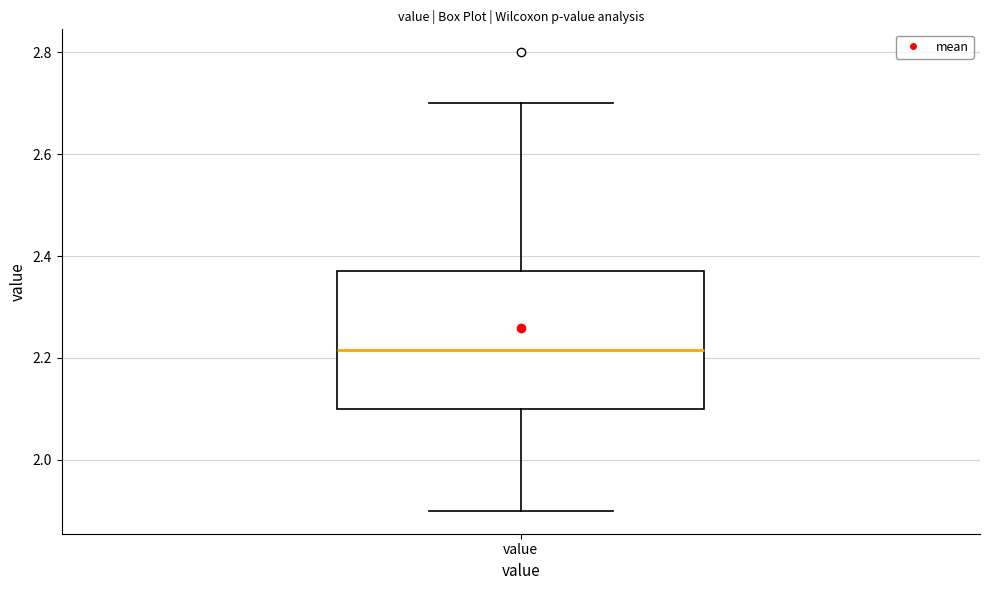

Read this box plot against the y-axis: the position of the median line, the range covered by the box, and the ends of both whiskers. The values are not printed on the chart, so give them approximately, as read against the axis.

median 2.22, box 2.10 to 2.38, whiskers 1.90 to 2.70